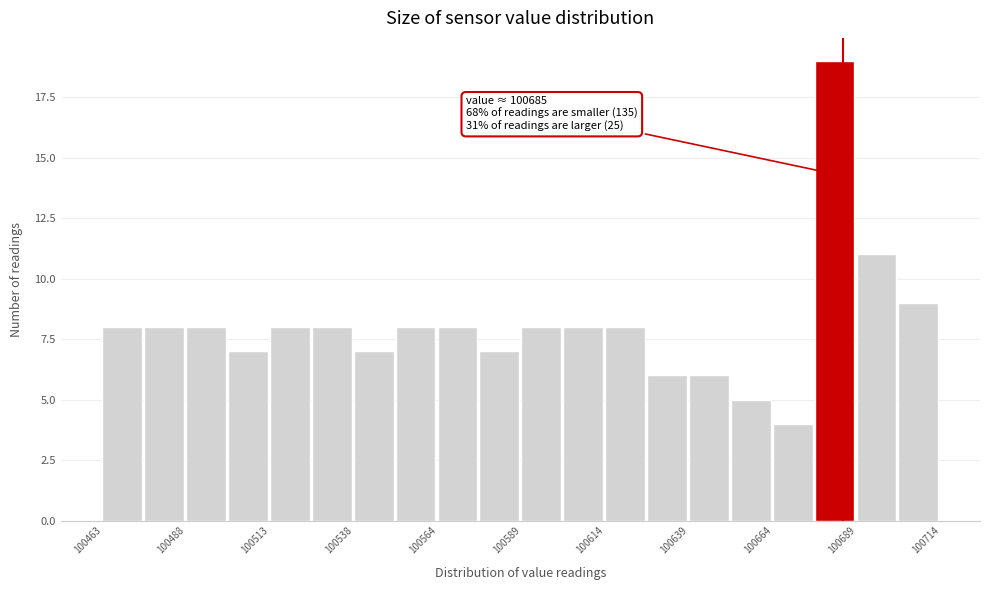

Around what value on the x-axis is the tallest bar? Give the approximate position of its centre, as read against the axis.

100680